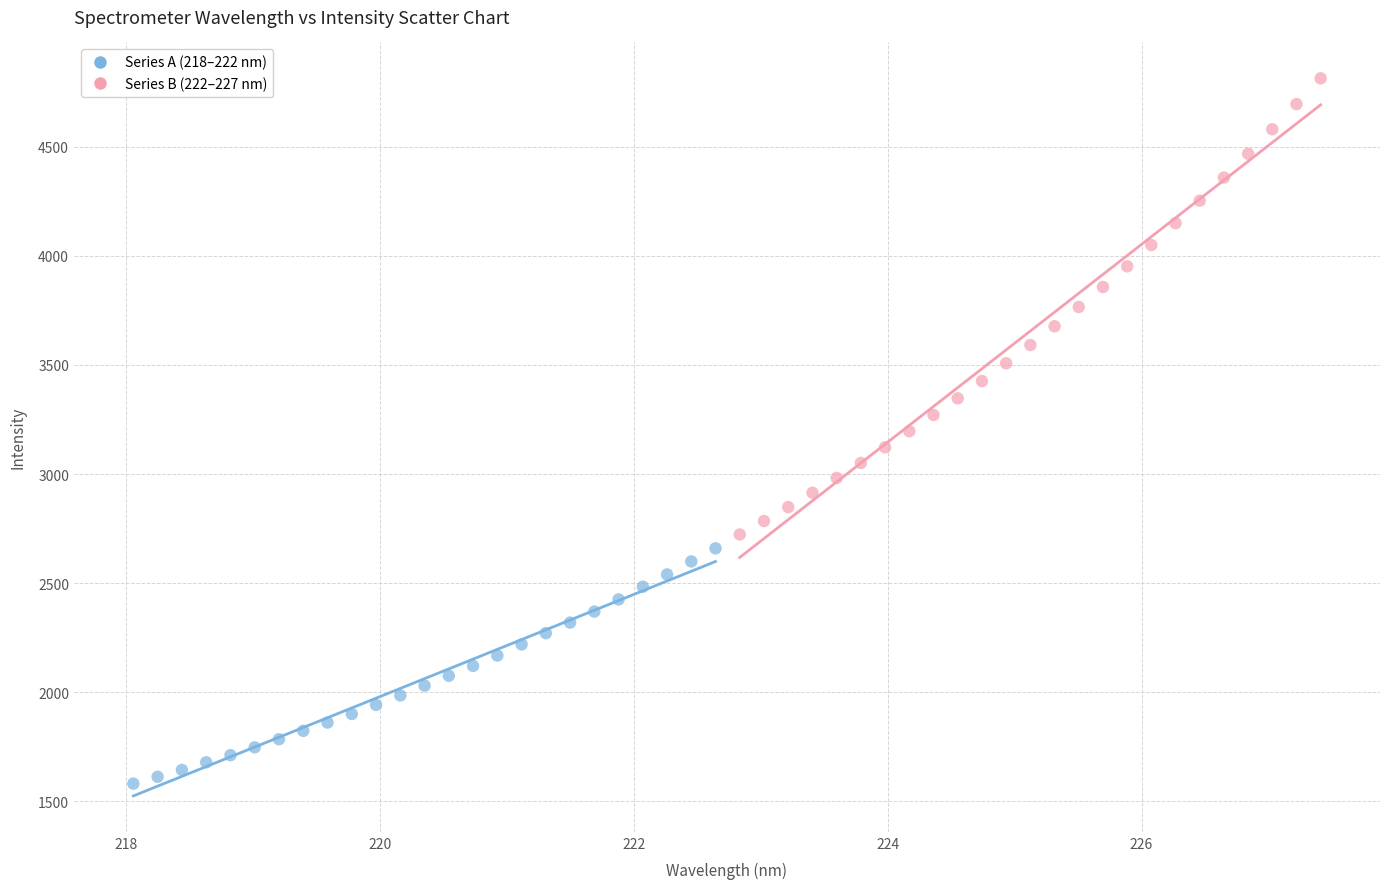

Which series has the largest Y range (max minus min)?

Series B (222–227 nm)